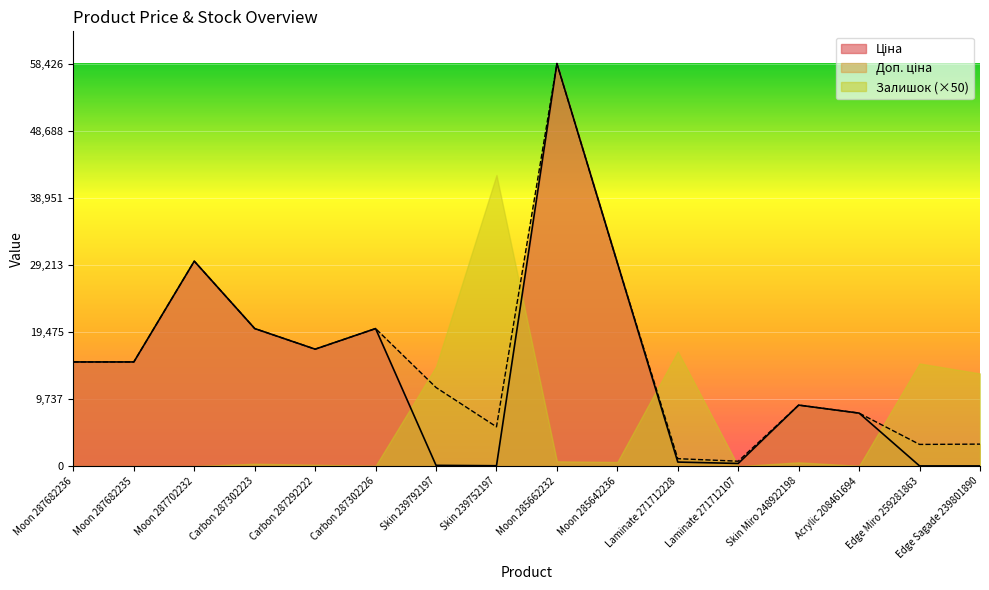

List the labels in order of Доп. ціна value, smallest first.

Laminate 271712107, Laminate 271712228, Edge Miro 259281863, Edge Sagade 239801890, Skin 239752197, Acrylic 208461694, Skin Miro 248922198, Skin 239792197, Moon 287682236, Moon 287682235, Carbon 287292222, Carbon 287302223, Carbon 287302226, Moon 285642236, Moon 287702232, Moon 285662232